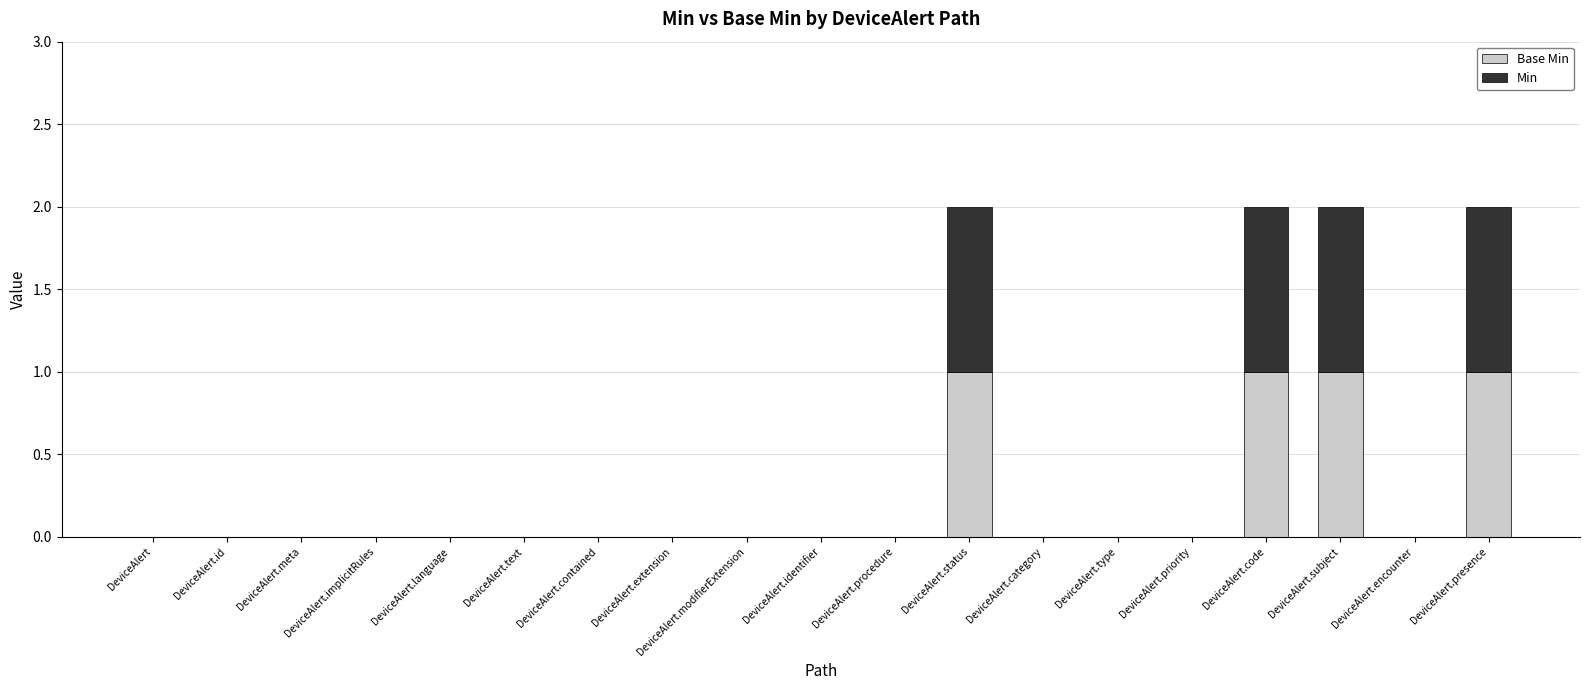

How many series are shown in this chart?

2